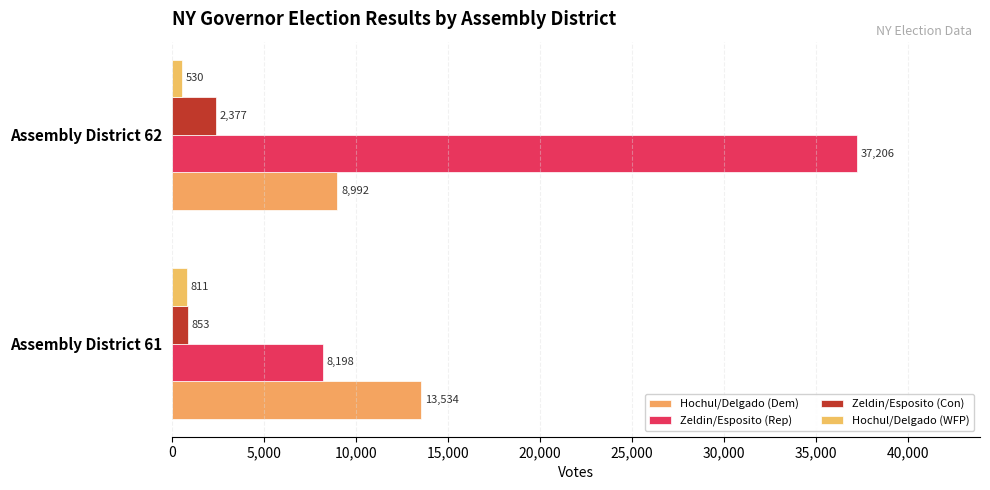

List the labels in order of Hochul/Delgado (Dem) value, smallest first.

Assembly District 62, Assembly District 61